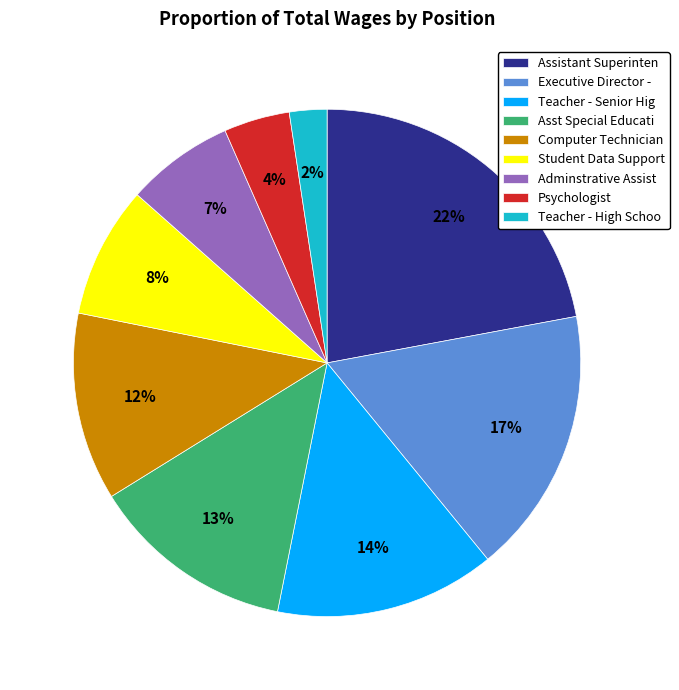

Rank the categories by value from lowest to highest.

Teacher - High Schoo, Psychologist, Adminstrative Assist, Student Data Support, Computer Technician, Asst Special Educati, Teacher - Senior Hig, Executive Director -, Assistant Superinten